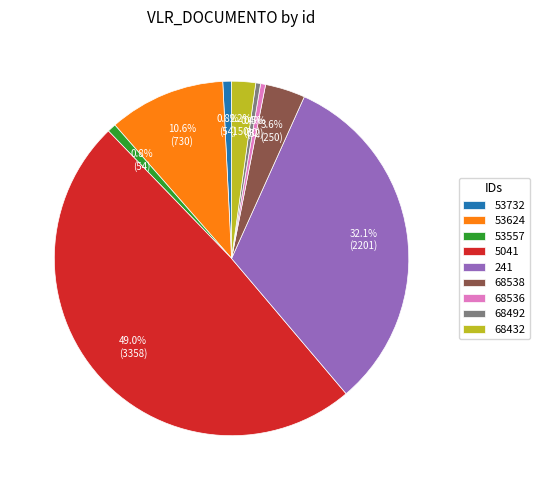

True or false: 53624 accounts for 11% of the total.

True